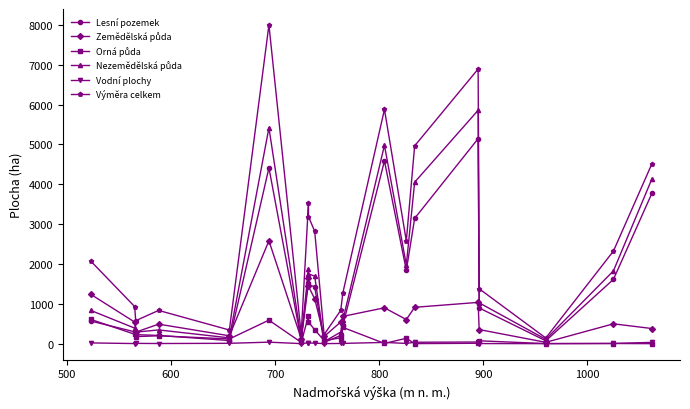

How many lines are shown in the chart?

6